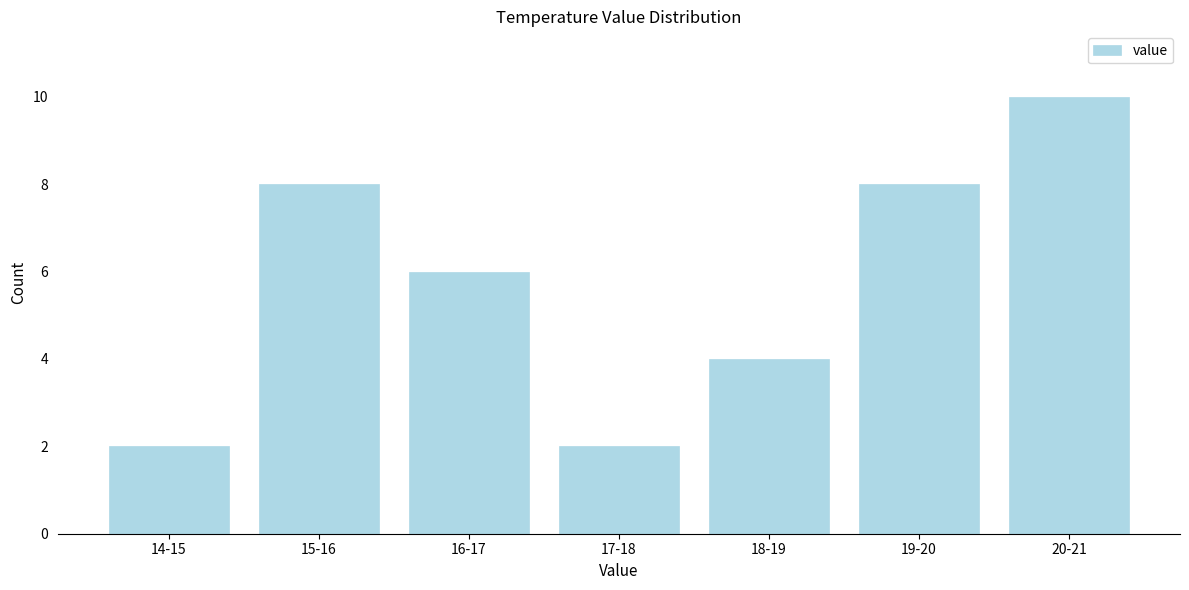

Reading left to right, extract all data points from this chart.

14-15=2	15-16=8	16-17=6	17-18=2	18-19=4	19-20=8	20-21=10